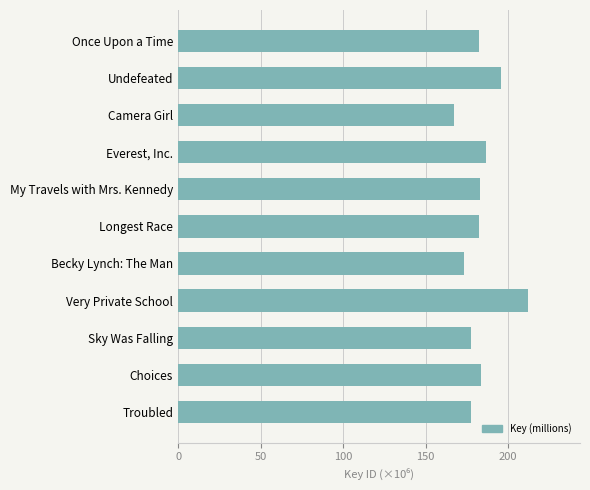

What is the difference between the maximum and minimum values?

44.5